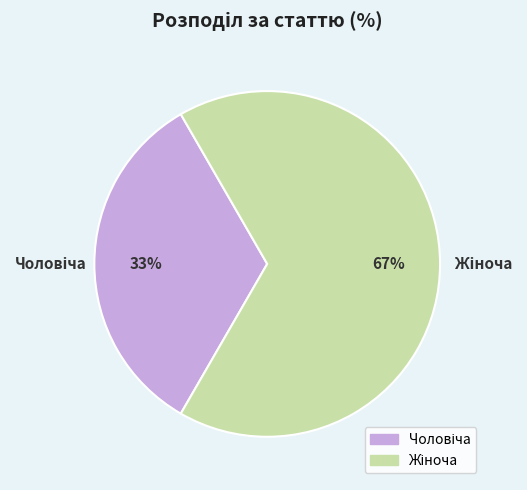

To the nearest percent, what is the average slice percentage?

50%